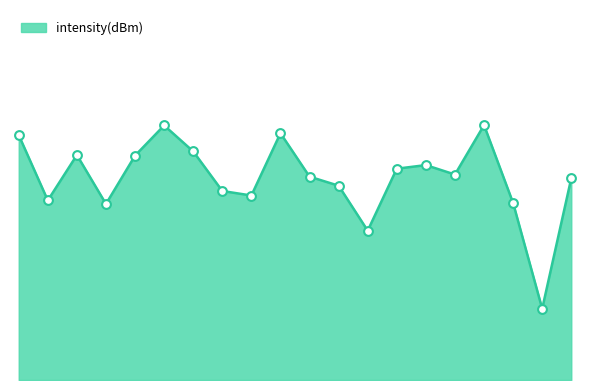

What is the change in value from 24 to 34?

+2.6